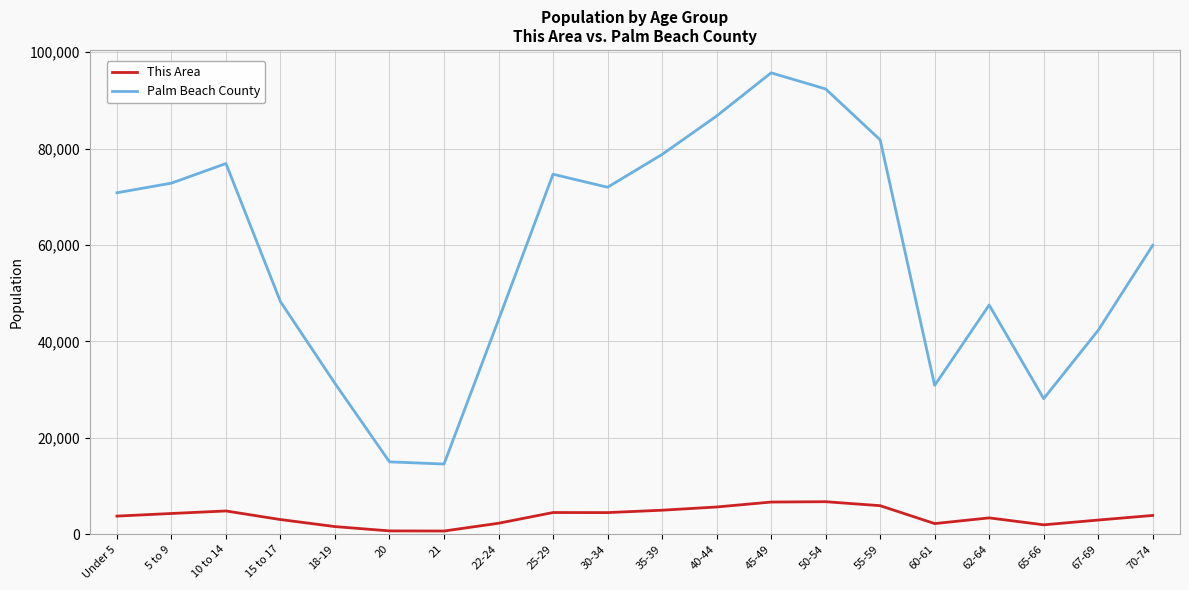

Is the value of Palm Beach County at Under 5 greater than the value of This Area at 10 to 14?

Yes